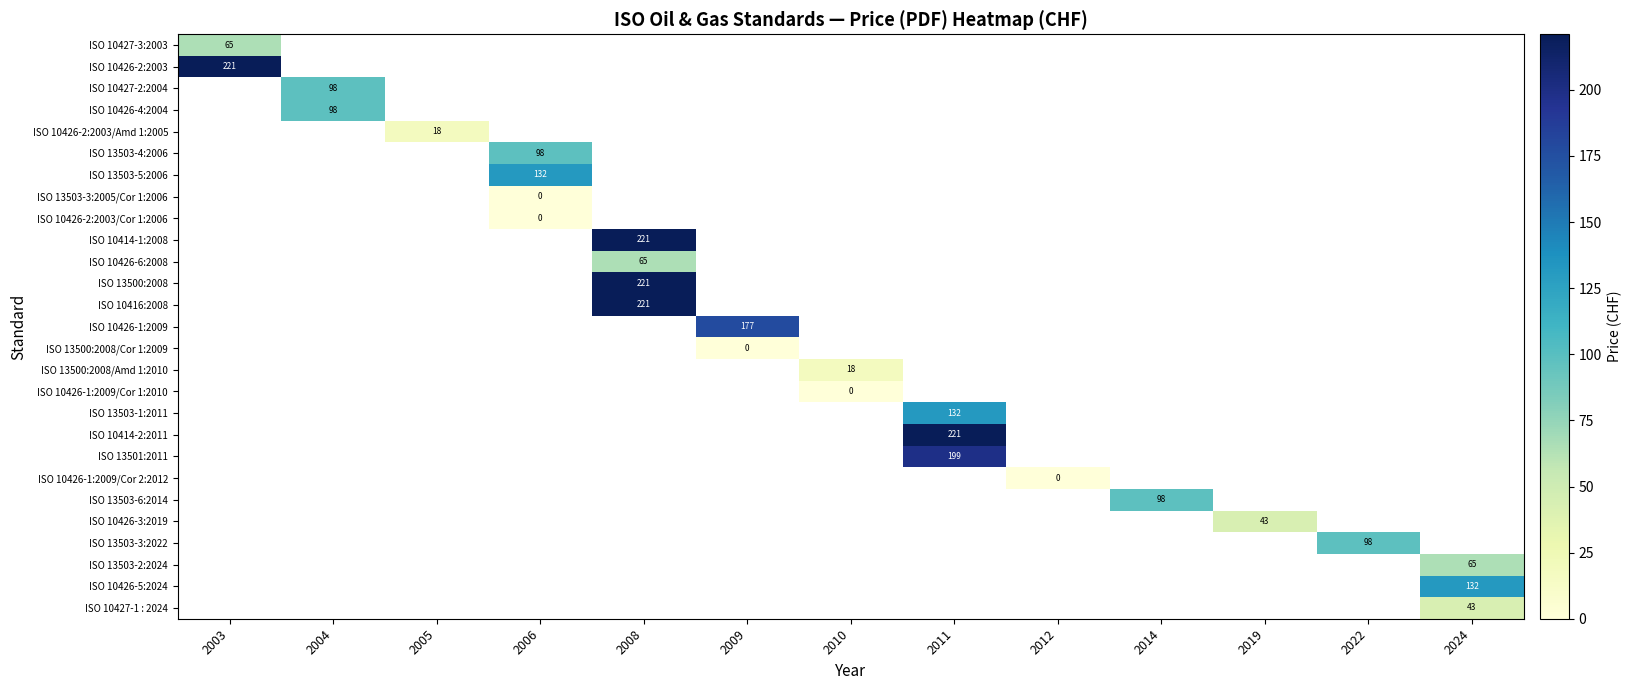

At how many categories does at least one series exceed 168?

4